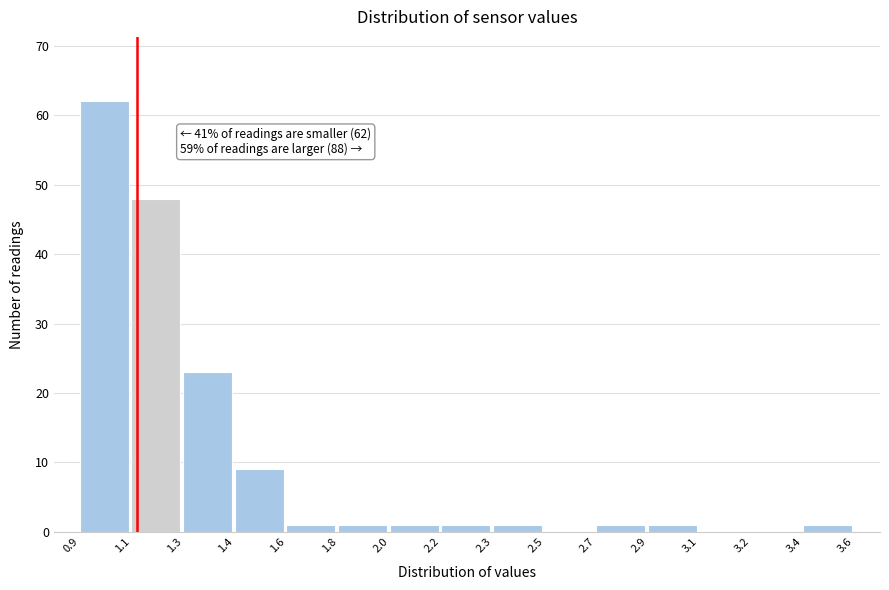

Reading left to right, extract all data points from this chart.

0.9=62	1.1=48	1.3=23	1.4=9	1.6=1	1.8=1	2.0=1	2.2=1	2.3=1	2.5=0	2.7=1	2.9=1	3.1=0	3.2=0	3.4=1